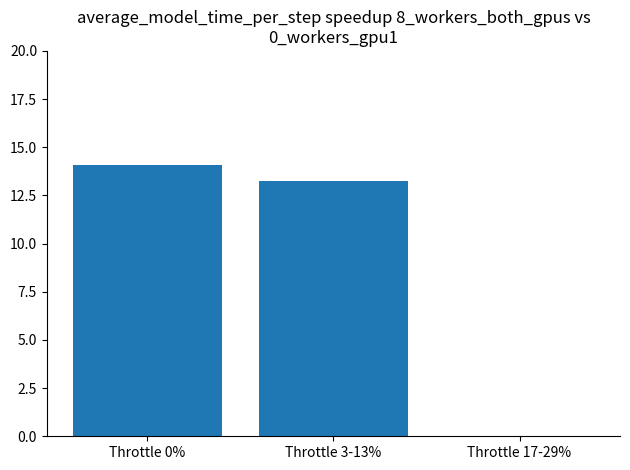

Is it true that the value at Throttle 0% is 7.7?

False